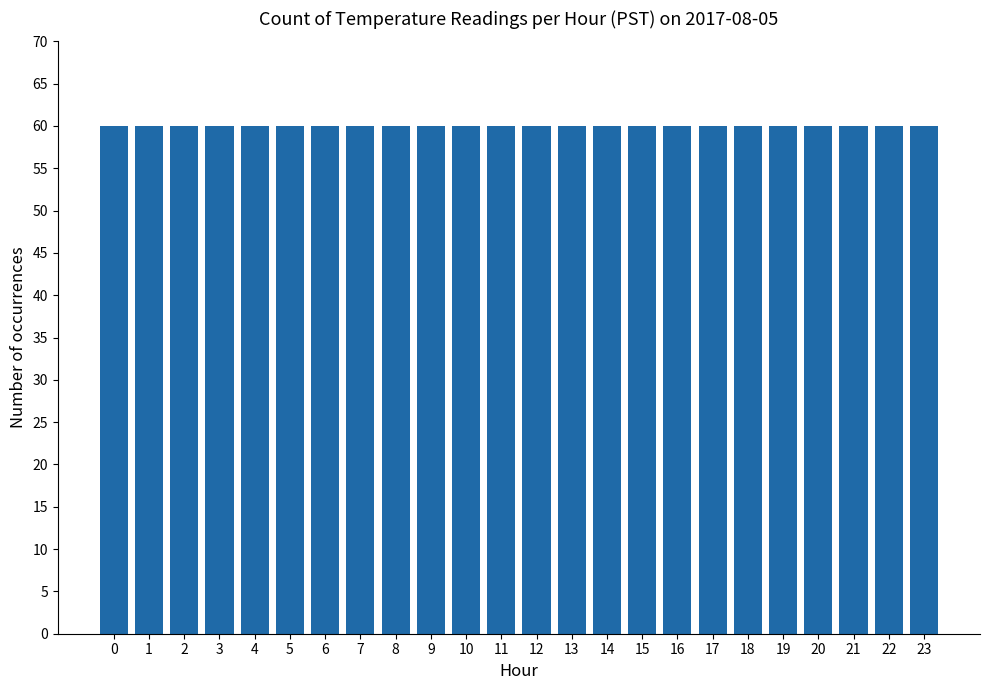

The value at 20 is 6.5. True or false?

False